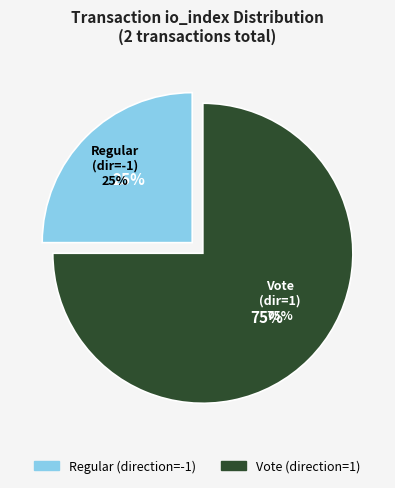

Between Regular (direction=-1) and Vote (direction=1), which is larger?

Vote (direction=1)